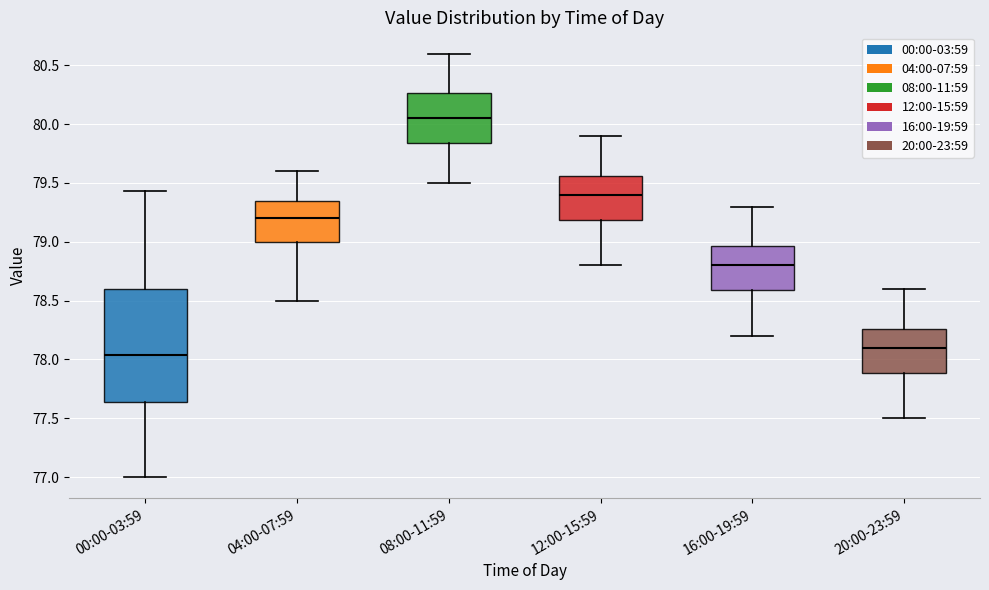

Which box is the tallest, from its lower edge to its upper edge?

00:00-03:59